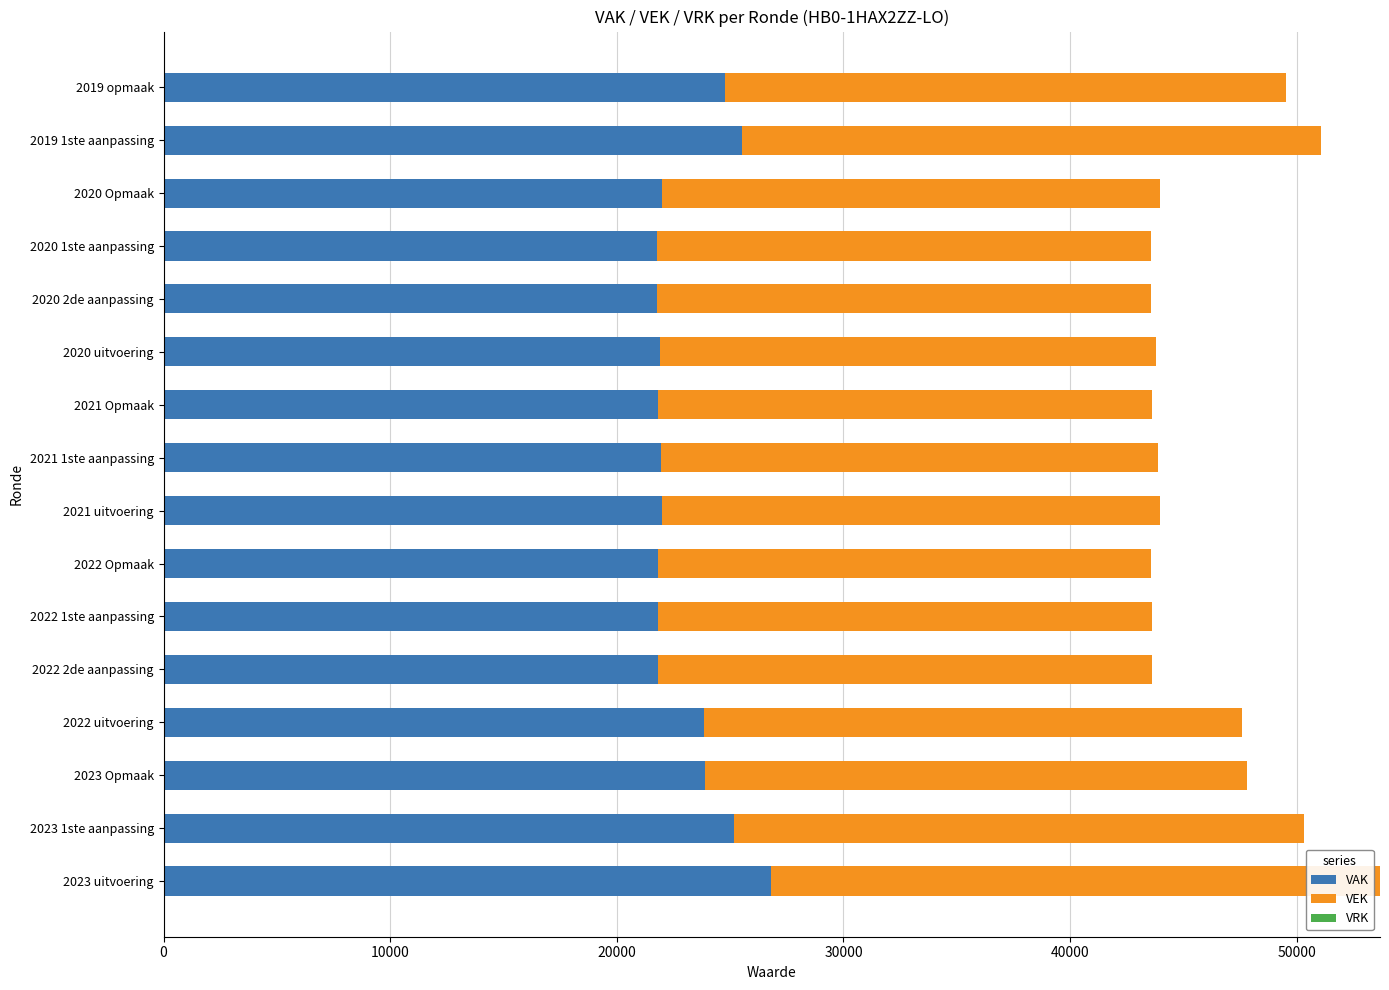

Which category has the highest value in the VAK series?

2023 uitvoering